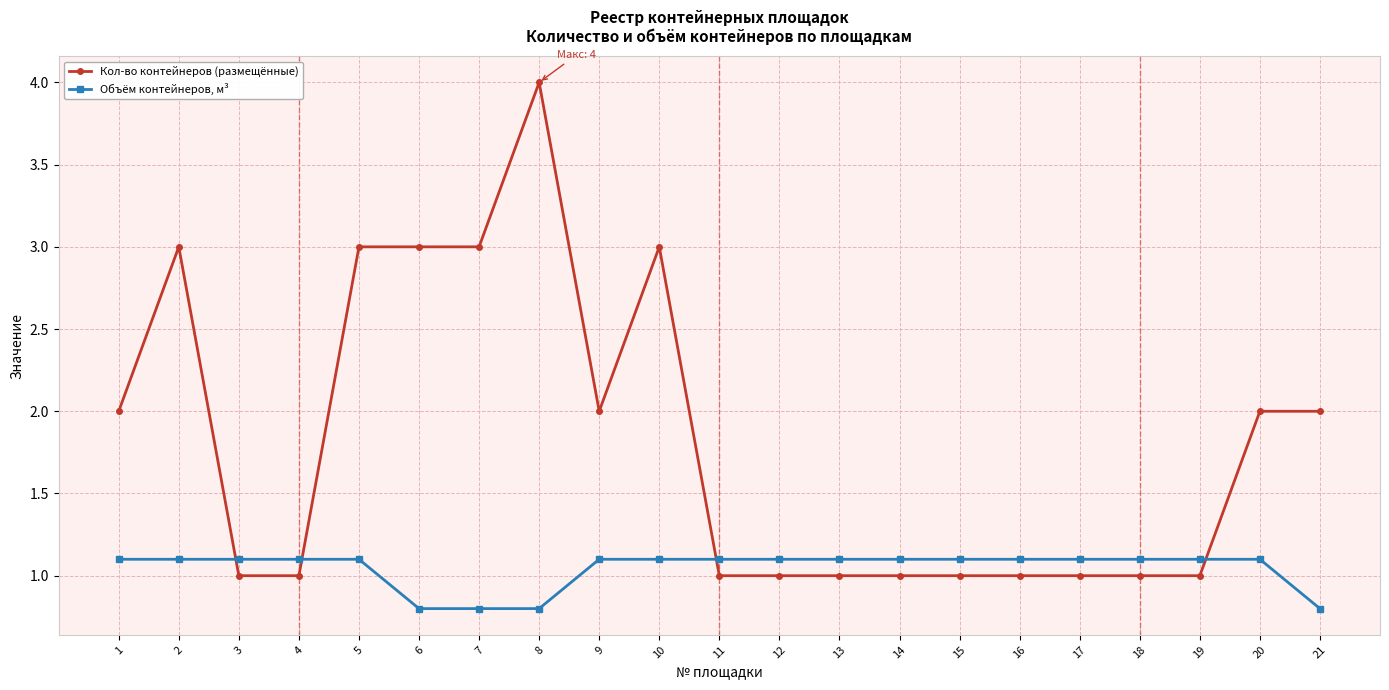

How many data points does each series have?

21